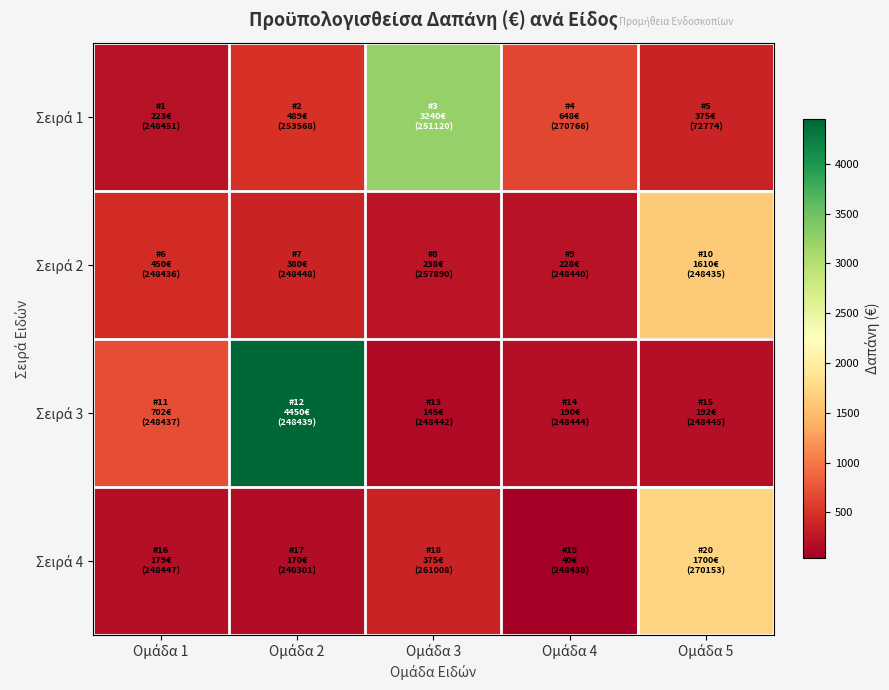

What is the minimum value shown in the chart?

39.5